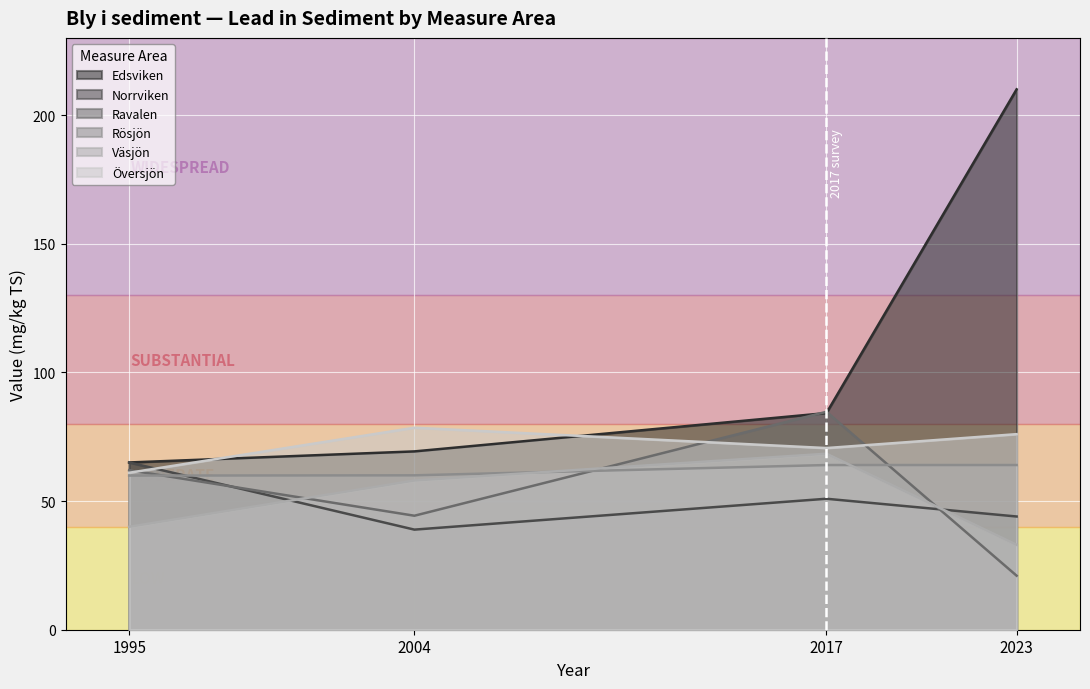

Where is Väsjön nearest to the value 50?

2004